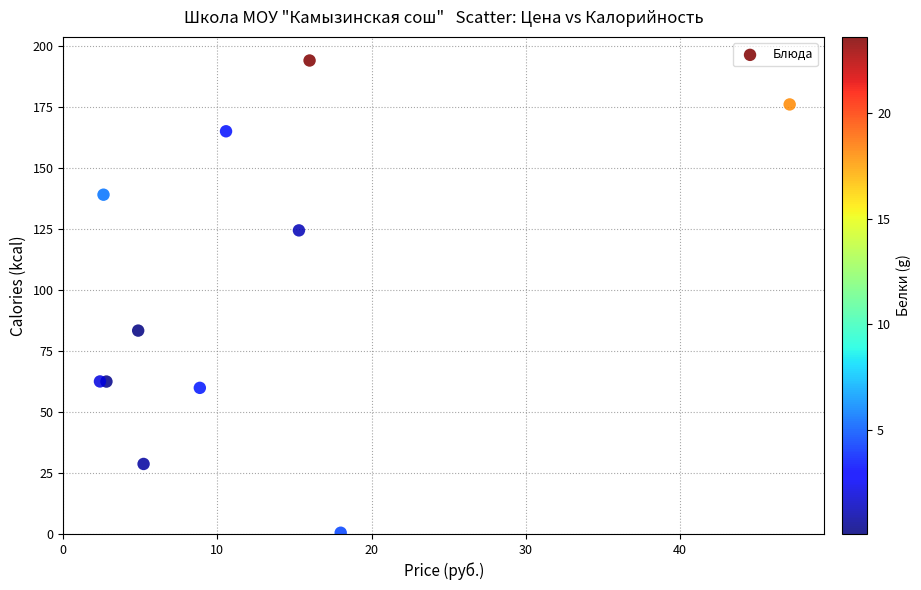

What Y value in the scatter plot is closest to 97?

83.3